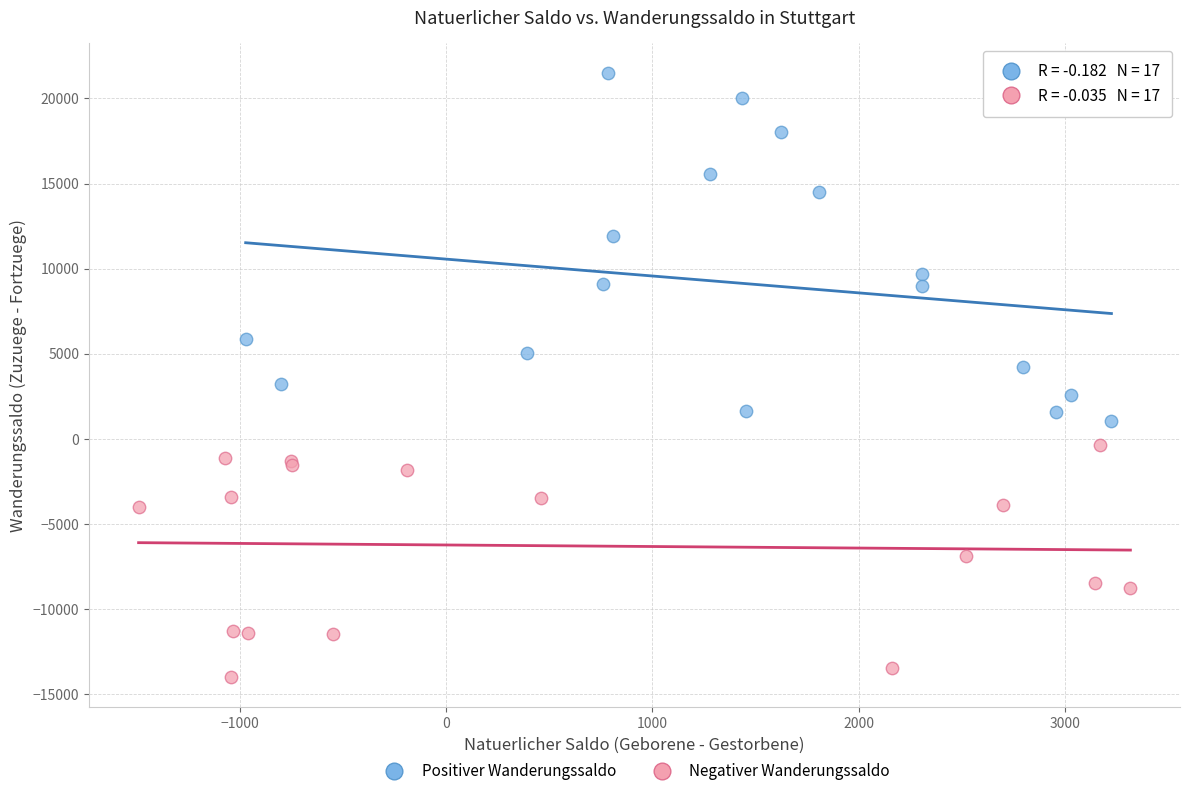

Which series has the largest Y range (max minus min)?

Positiver Wanderungssaldo